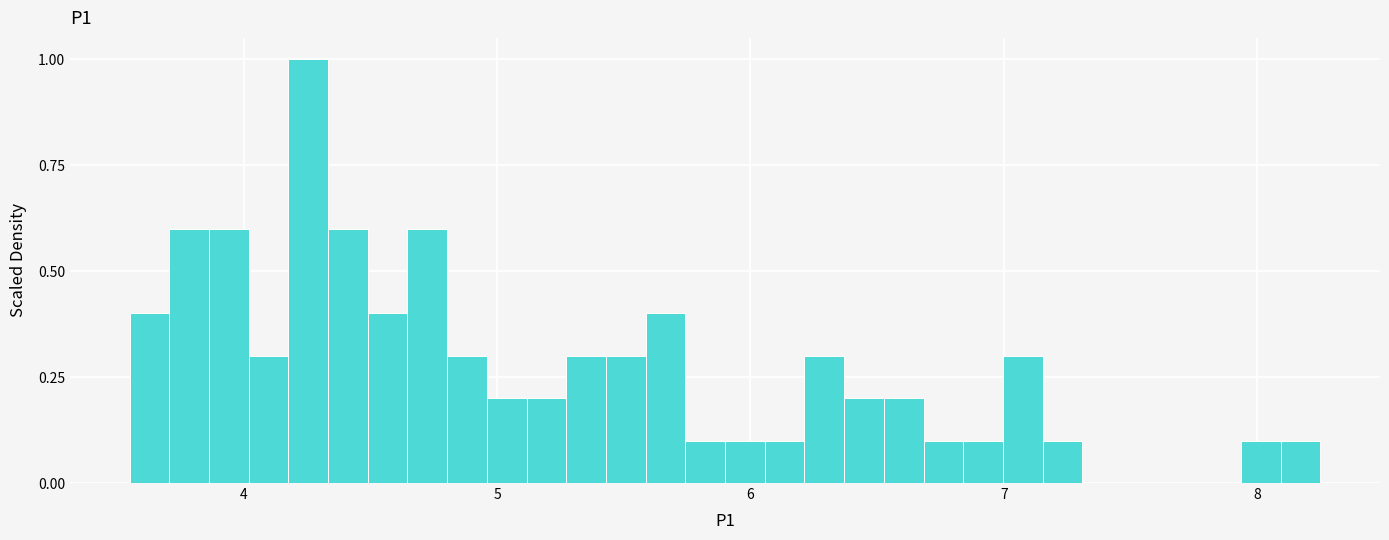

Around what value on the x-axis is the tallest bar? Give the approximate position of its centre, as read against the axis.

4.3